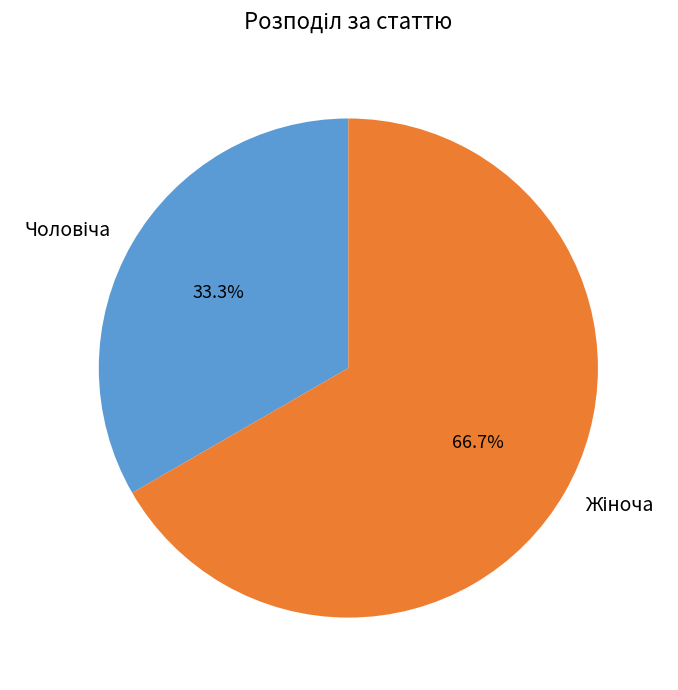

Is there a majority slice in this chart?

Yes